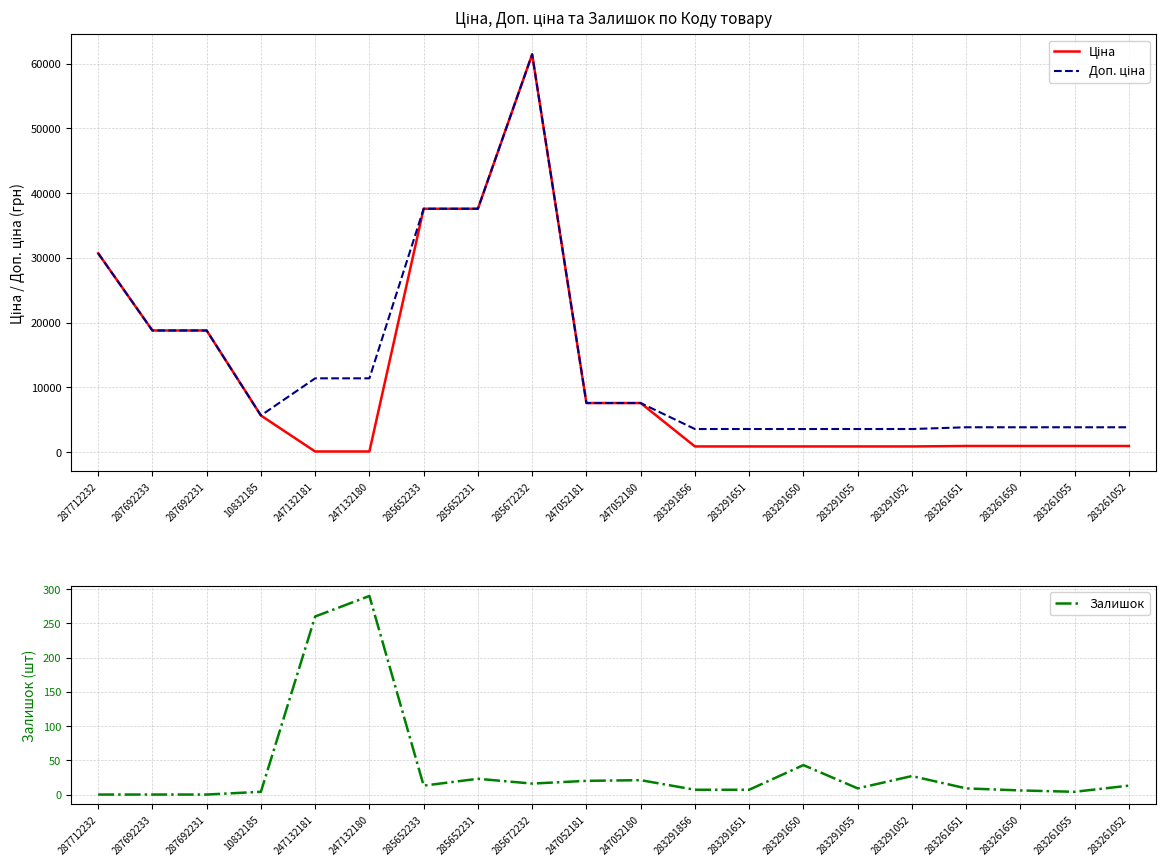

Which series has the largest total across all categories?

Доп. ціна